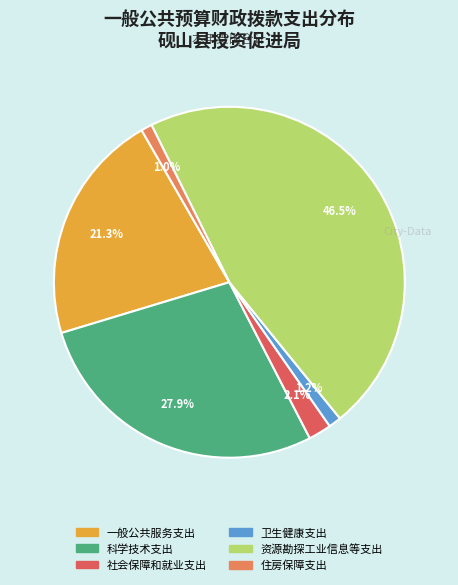

To the nearest percent, what is the difference between the 住房保障支出 and 社会保障和就业支出 slice percentages?

1%